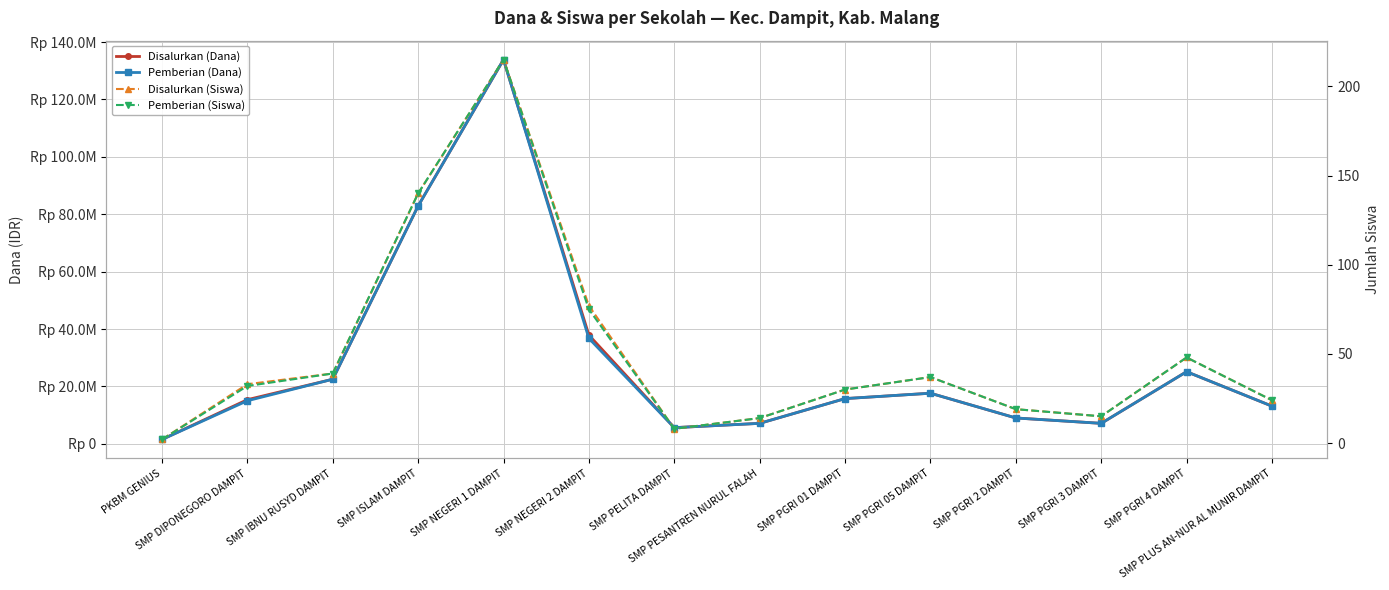

Which category has the lowest value in the Disalurkan (Dana) series?

PKBM GENIUS